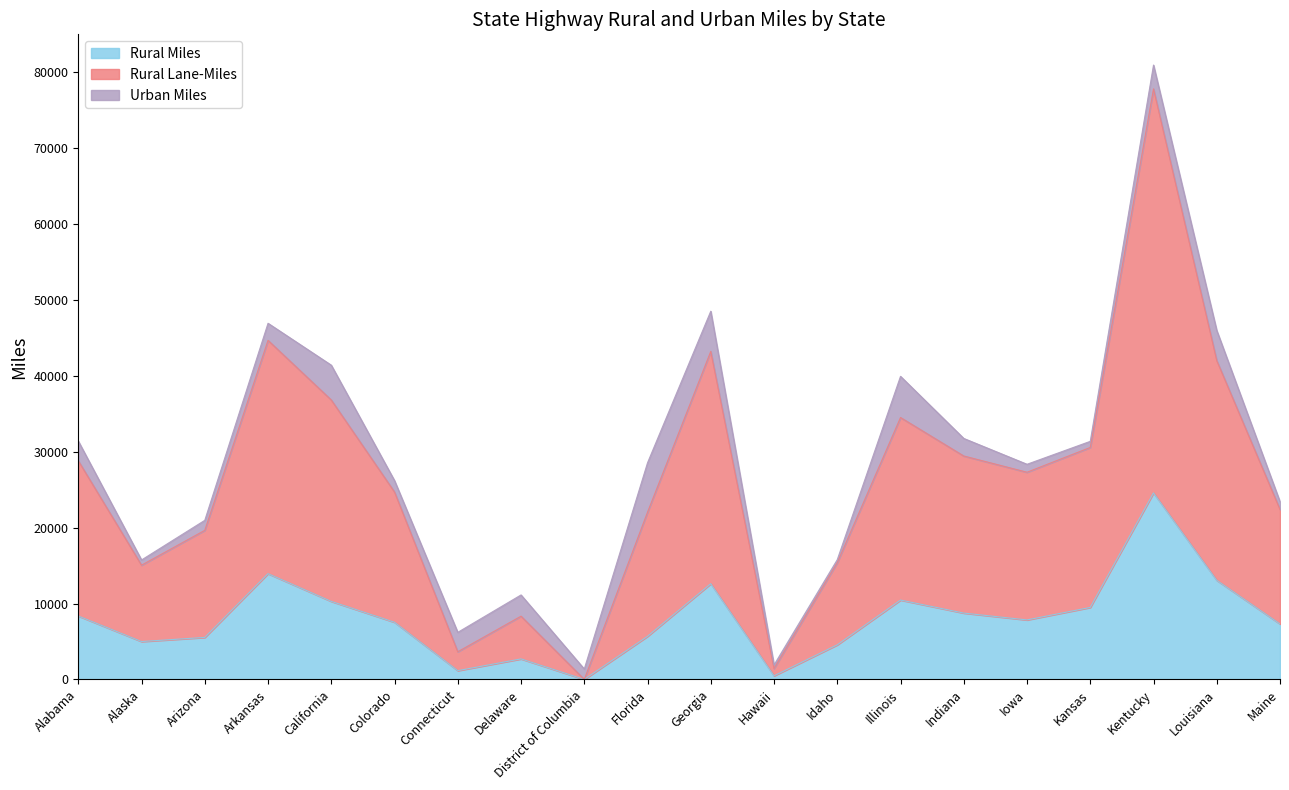

Is it true that Rural Lane-Miles equals 6190.1 at Connecticut?

False